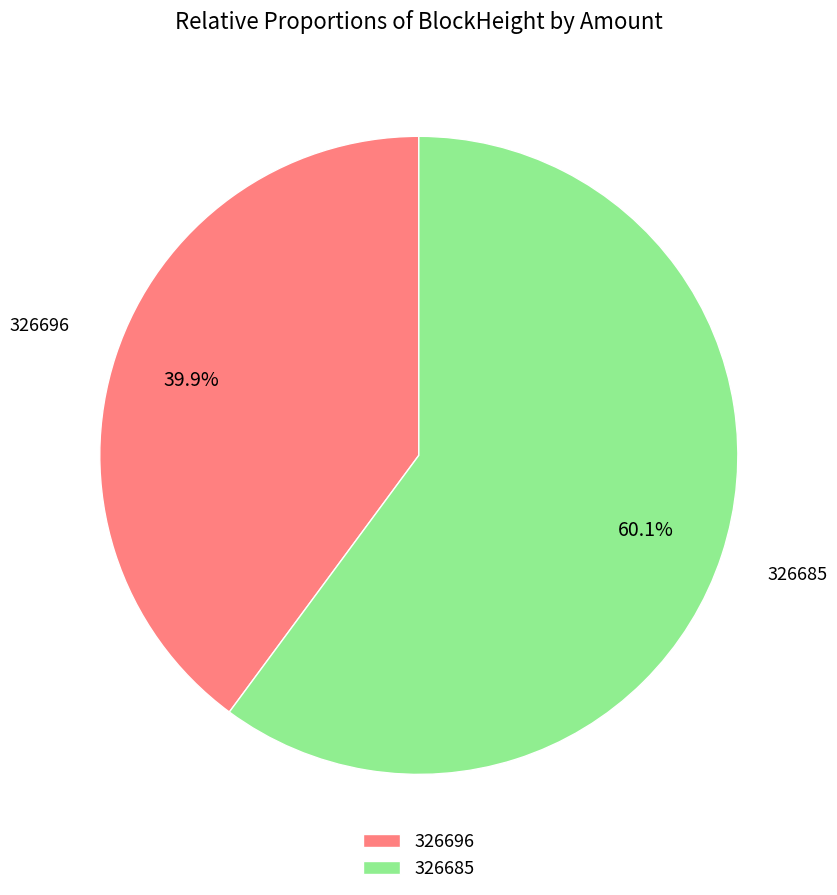

To the nearest percent, what is the combined percentage of 326685 and 326696?

100%